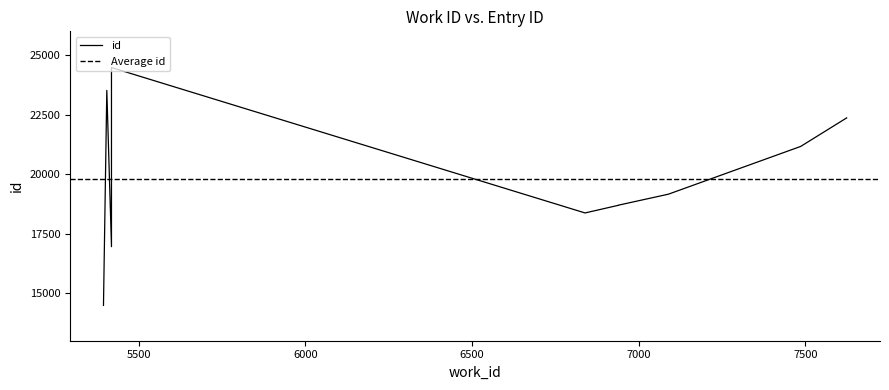

What is the value of the 9th point from the left?

23517